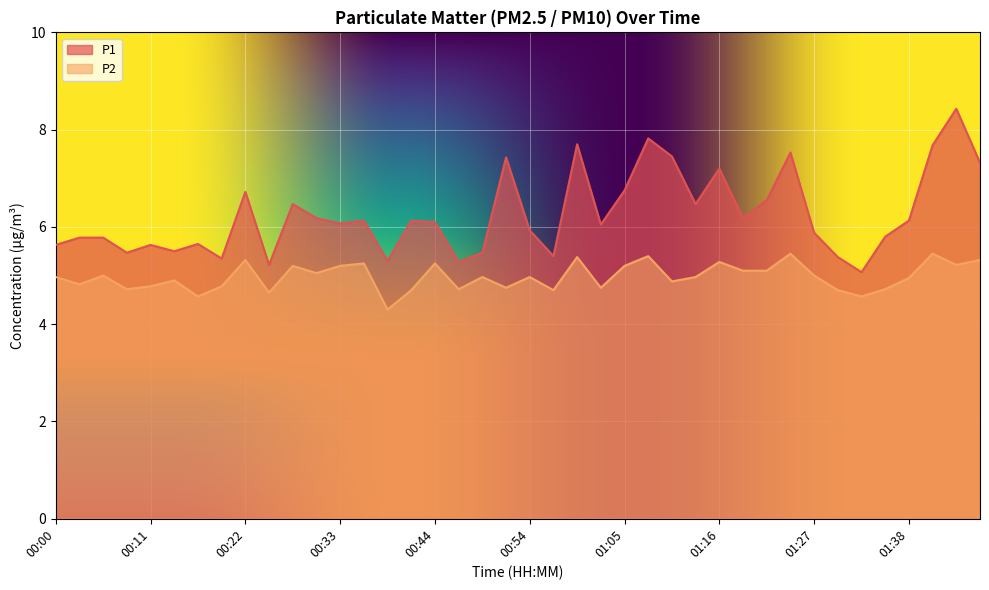

The P1 series shows 2.3 at 00:52. True or false?

False